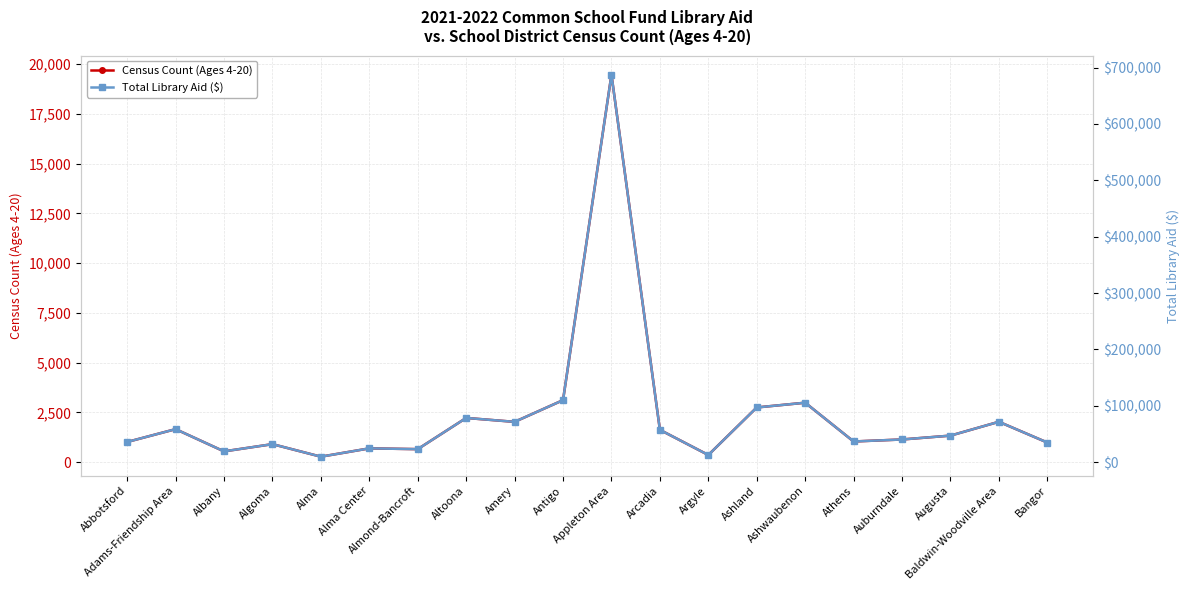

List the series in order of their overall mean, highest first.

Total Library Aid ($), Census Count (Ages 4-20)